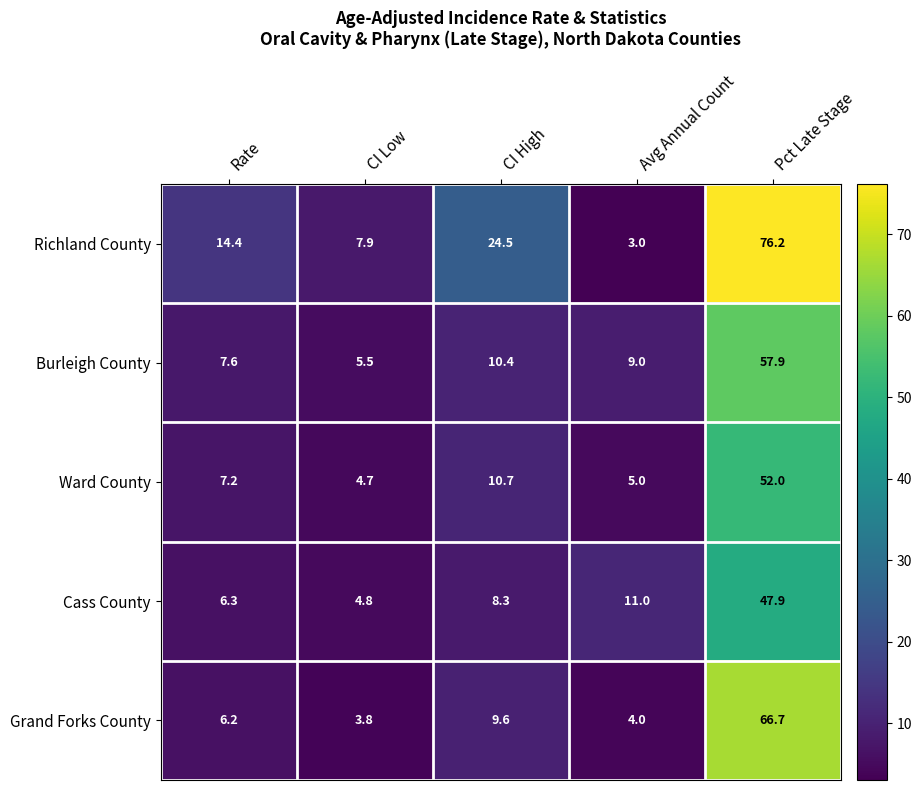

Rank the series by their maximum value, from highest to lowest.

Richland County, Grand Forks County, Burleigh County, Ward County, Cass County